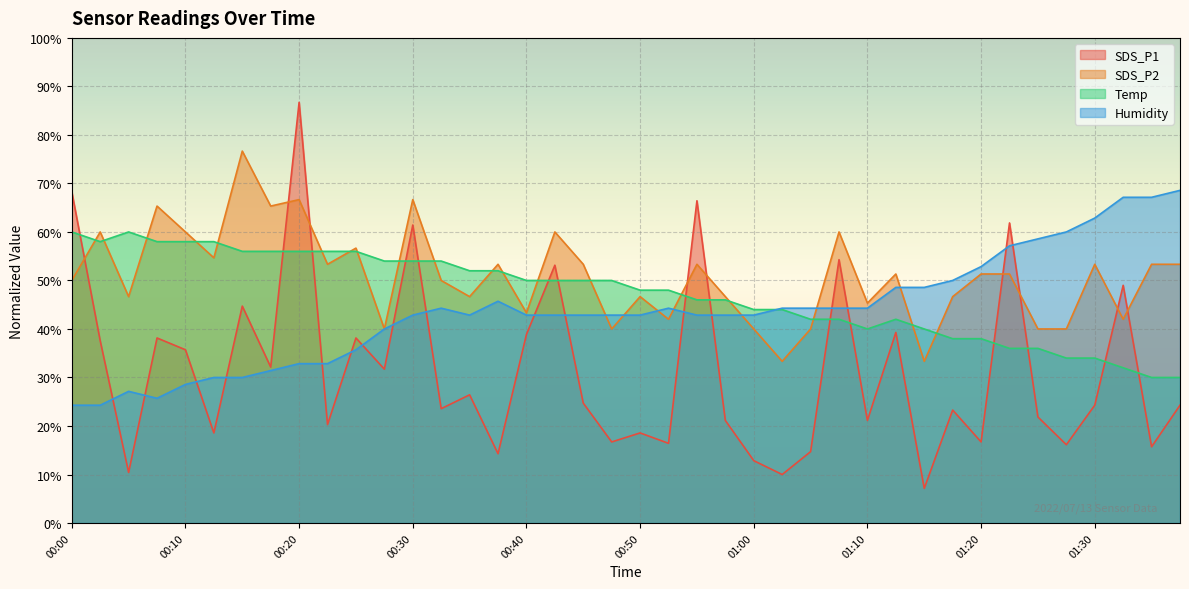

How many lines are shown in the chart?

4